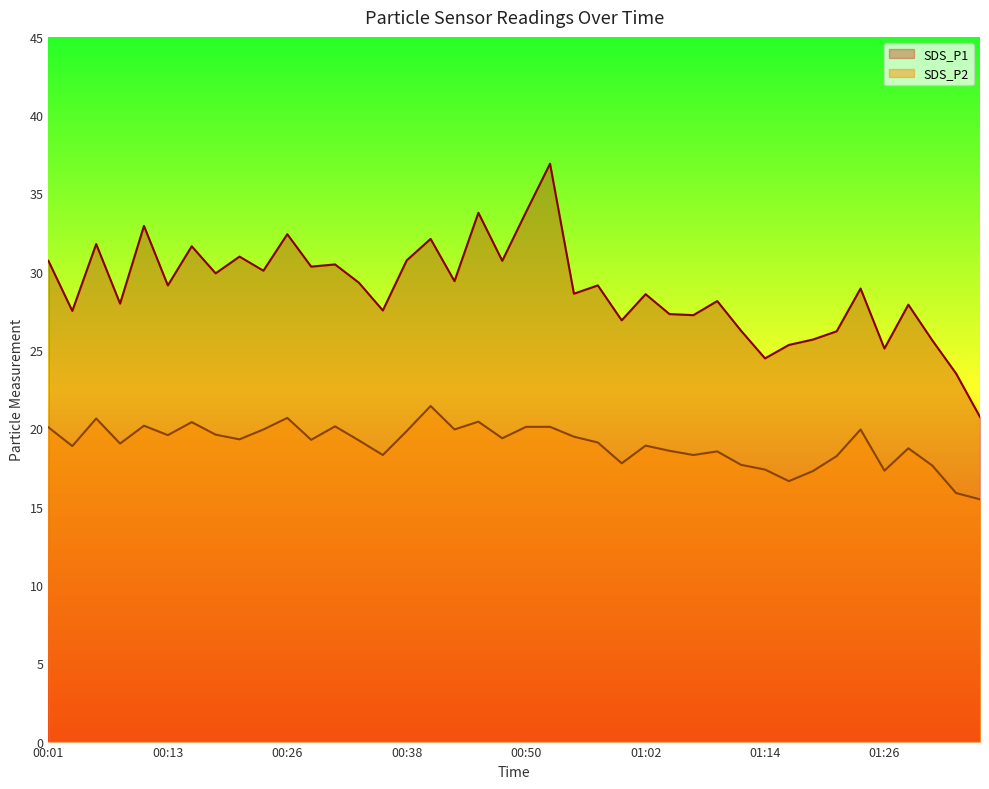

True or false: SDS_P1 has a value of 40.6 at 01:07.

False